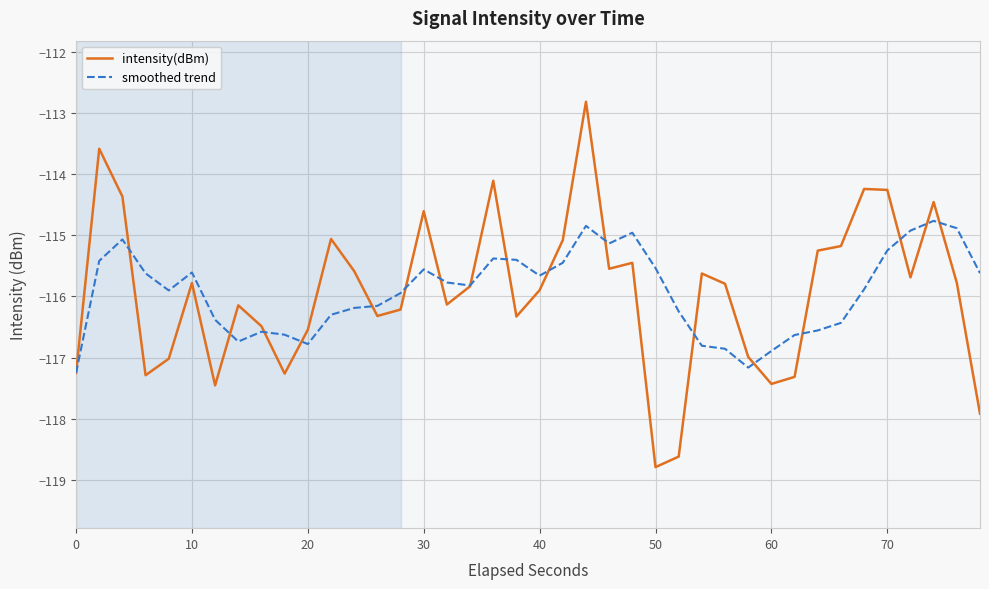

Is this an area chart (filled region under the line)?

No